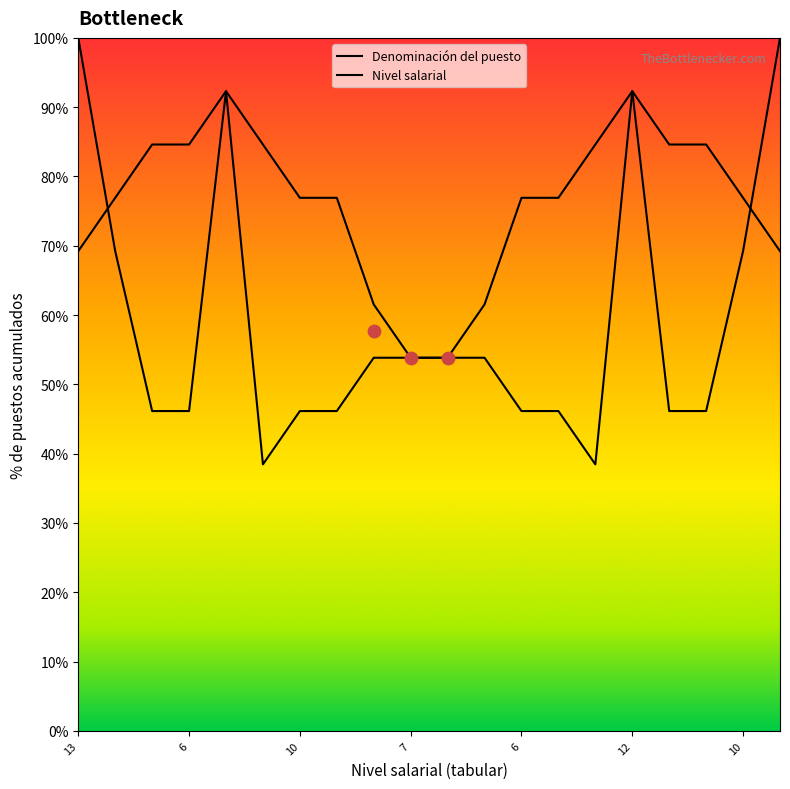

At which category is the sum across all series the highest?

6